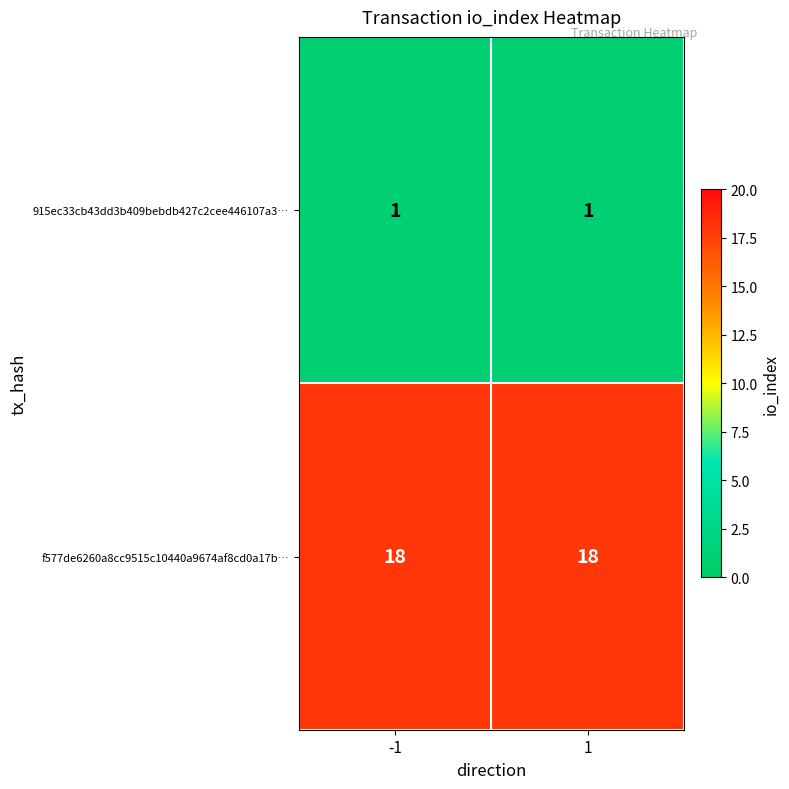

Which series has the largest total across all categories?

f577de6260a8cc9515c10440a9674af8cd0a17b…